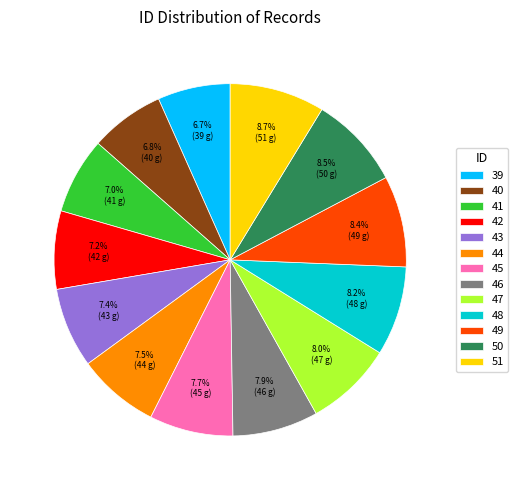

To the nearest percent, what portion does 42 represent?

7%